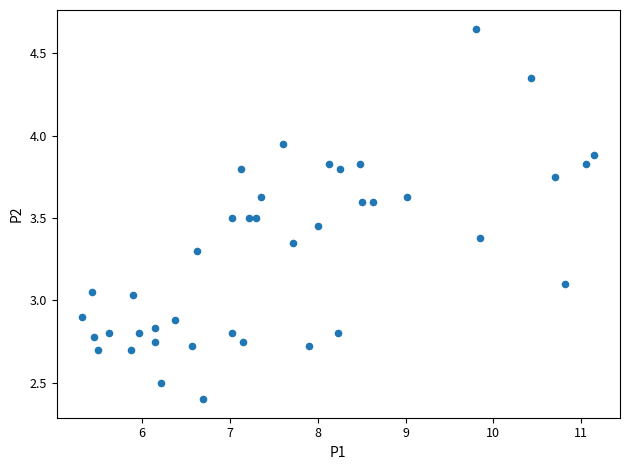

What is the range of X values (max minus min)?

5.8